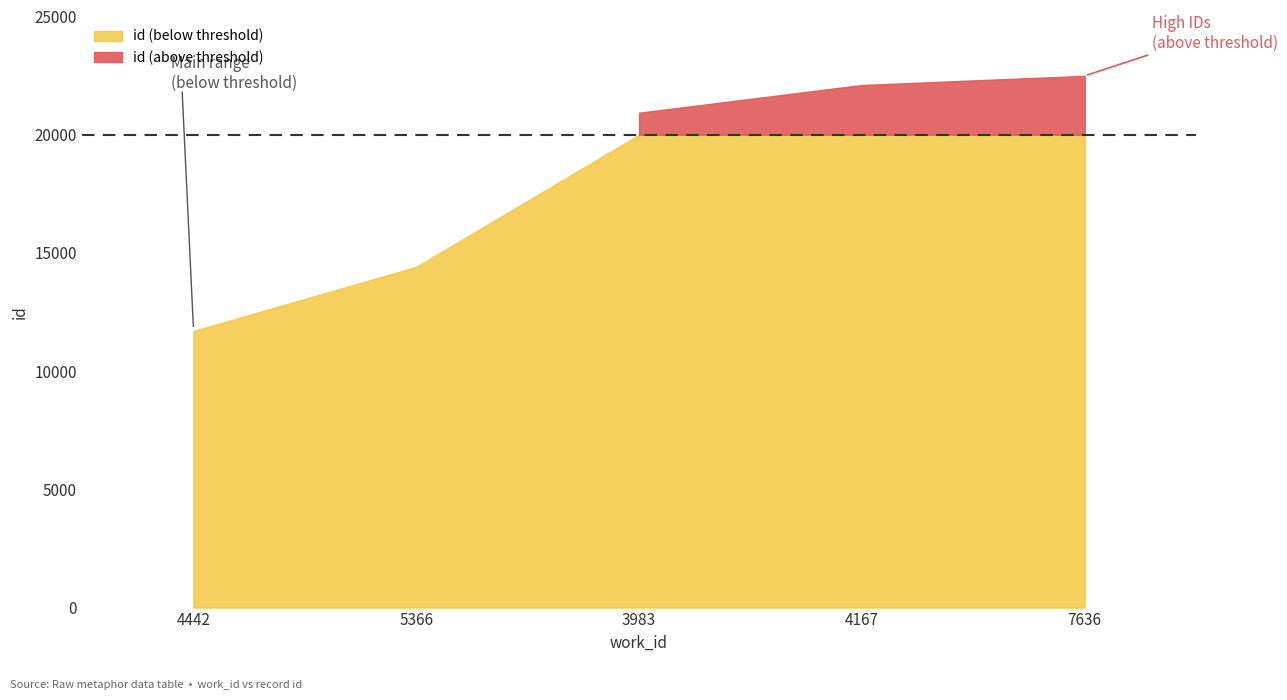

What is the sum of all values?

91634